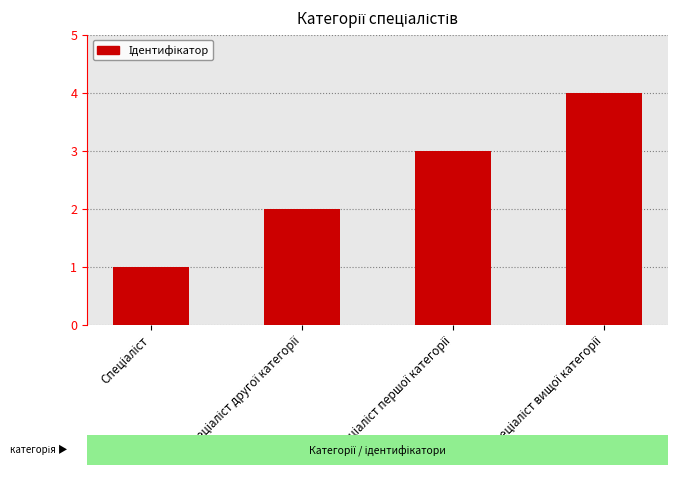

How many series are shown in this chart?

1